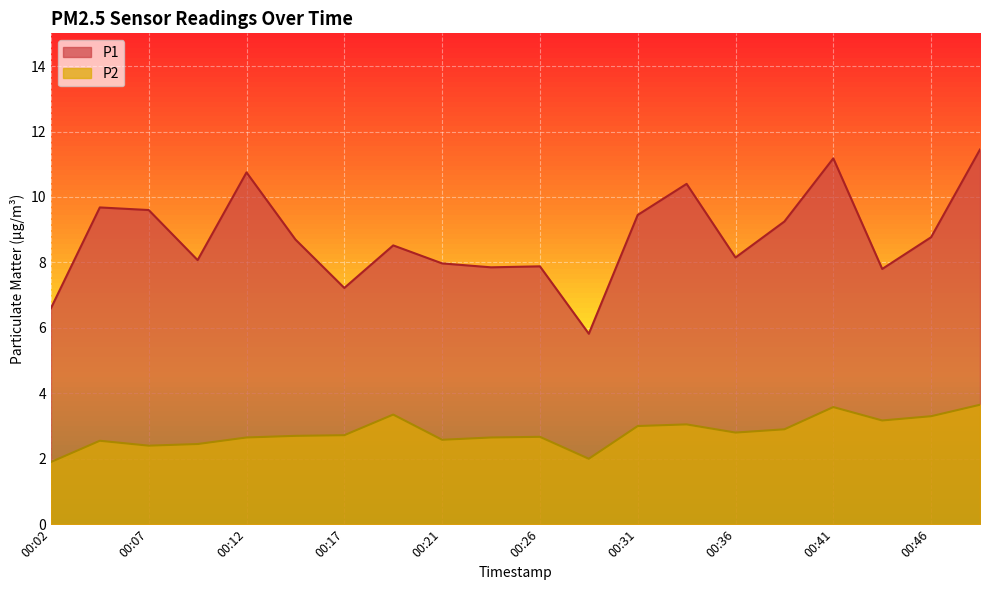

At which label does P2 reach its minimum?

00:02